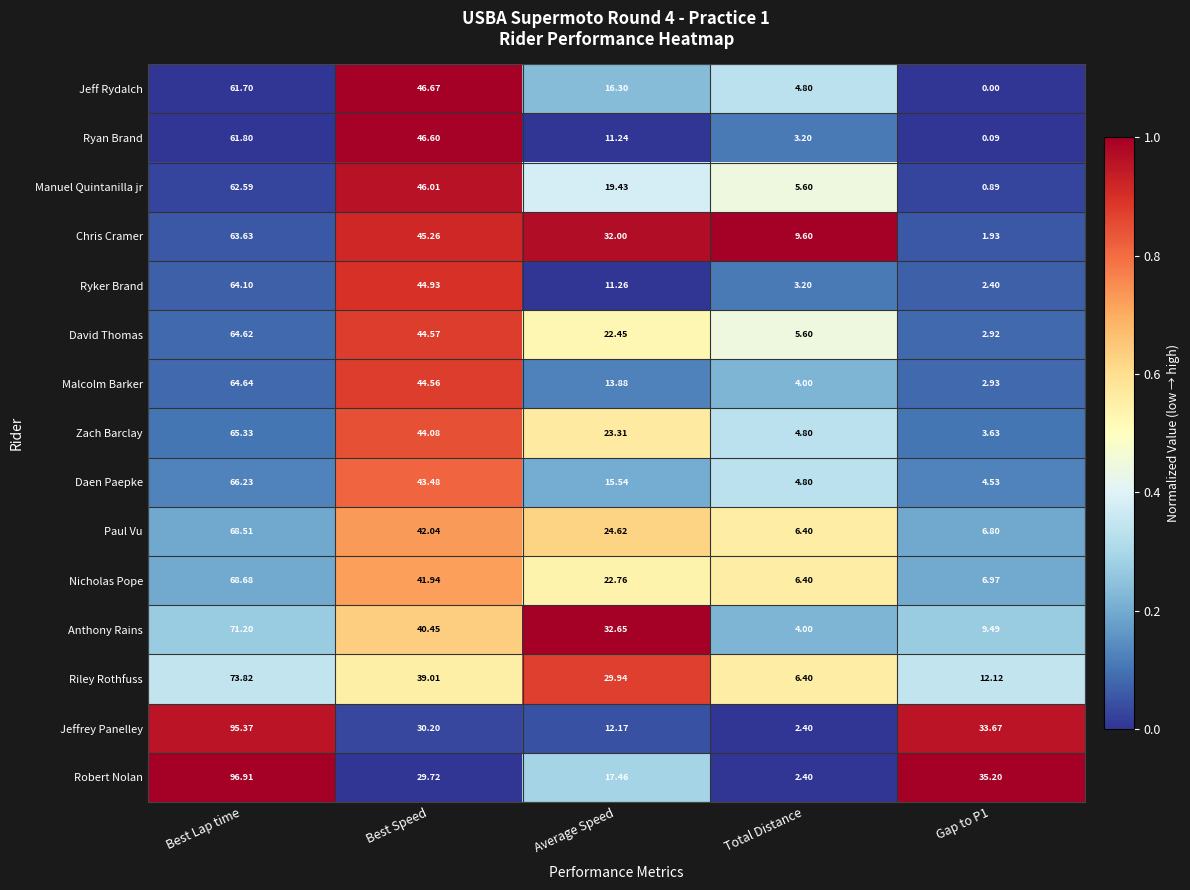

Which series has the largest total across all categories?

Robert Nolan